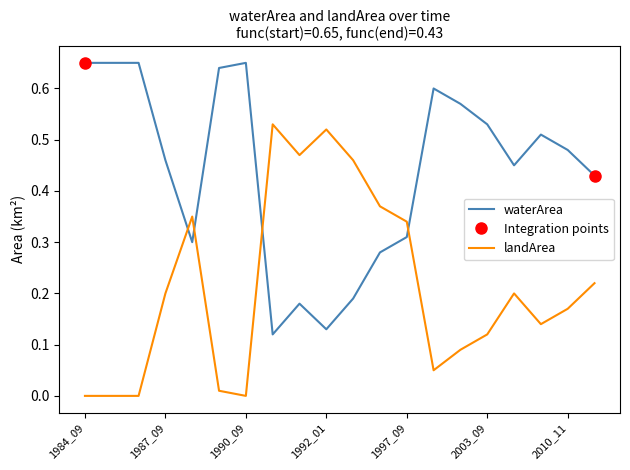

True or false: landArea and waterArea cross at least once.

True